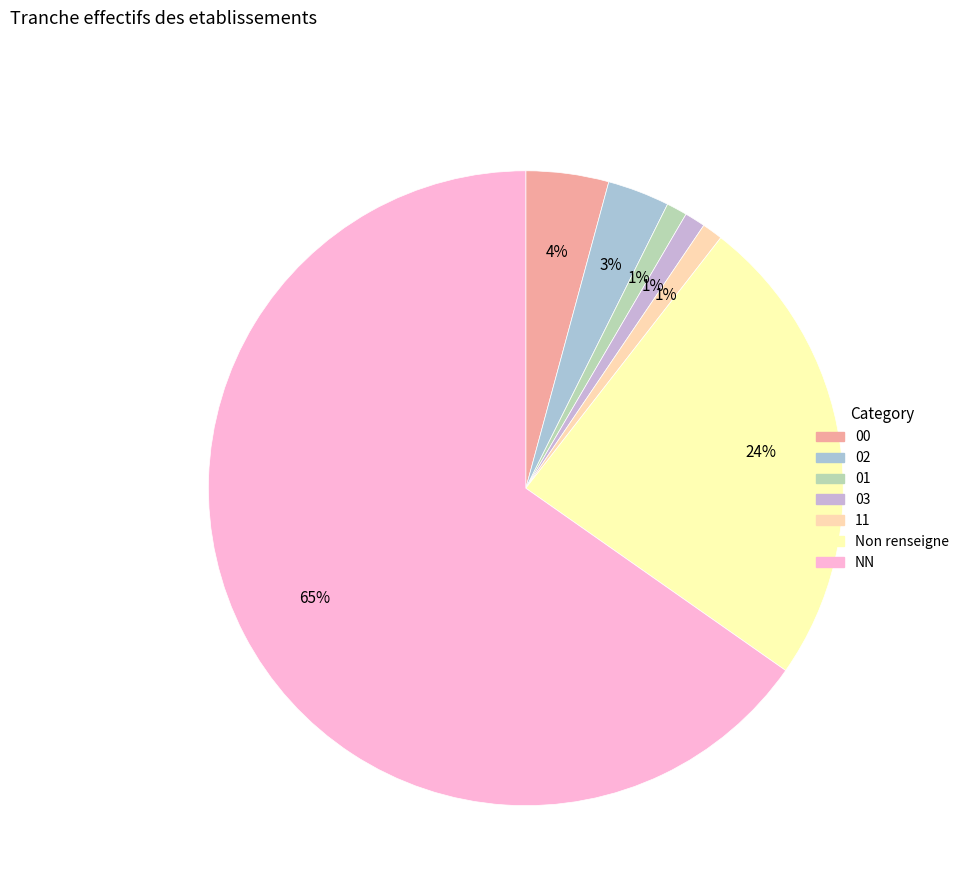

How many slices are in this pie chart?

7